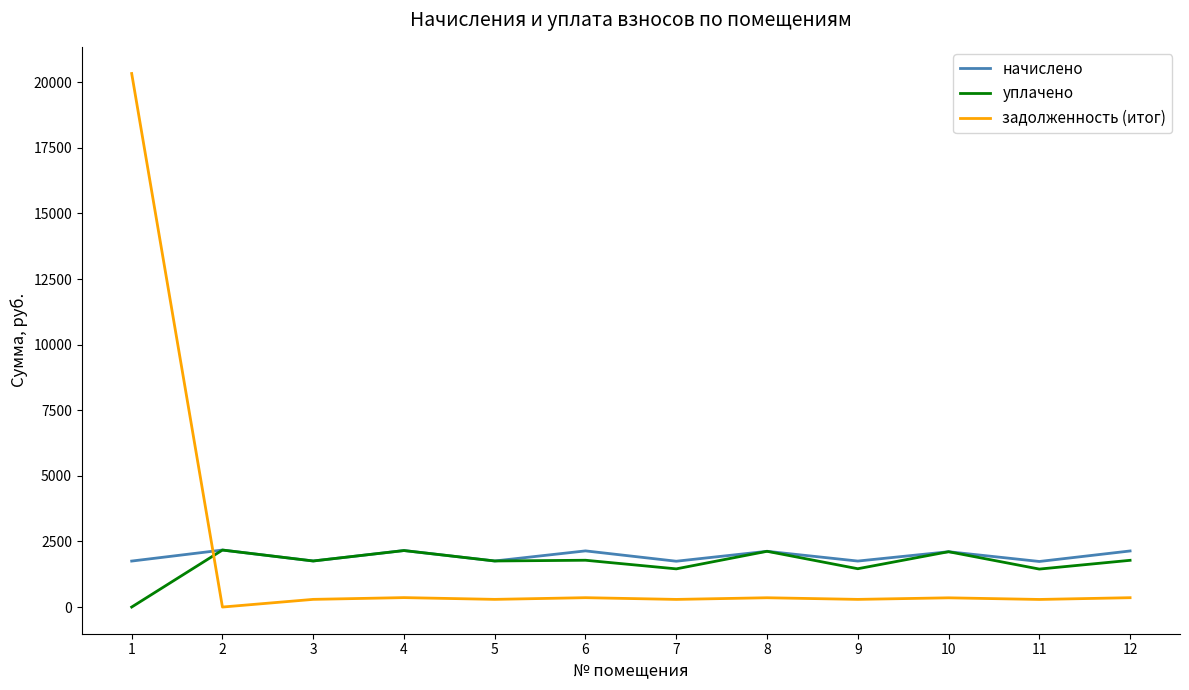

What is the difference between the maximum and minimum values in the задолженность (итог) series?

20330.8